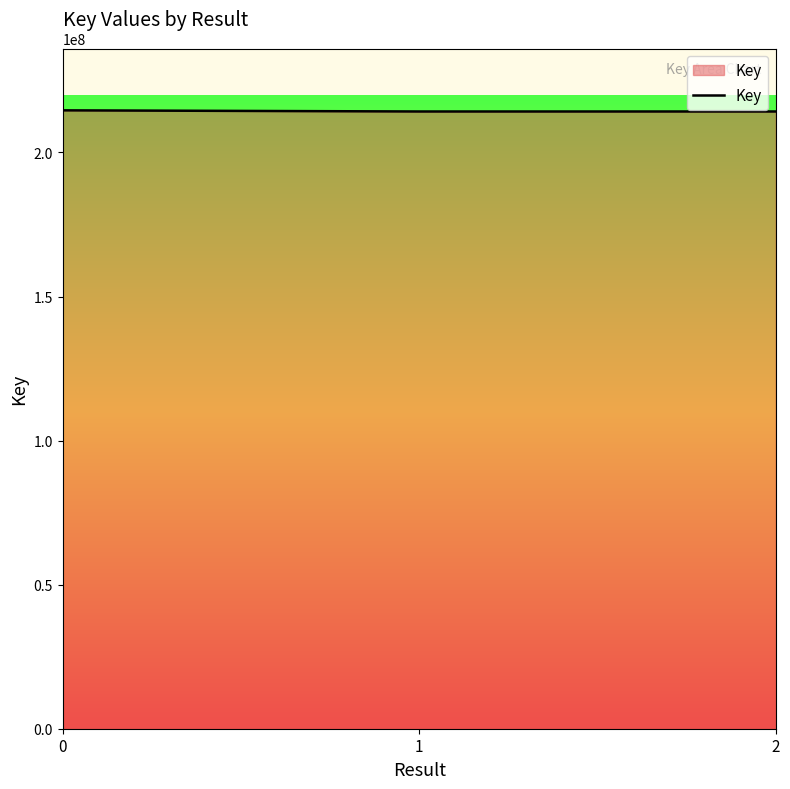

The value at 0 is 214624172. True or false?

True